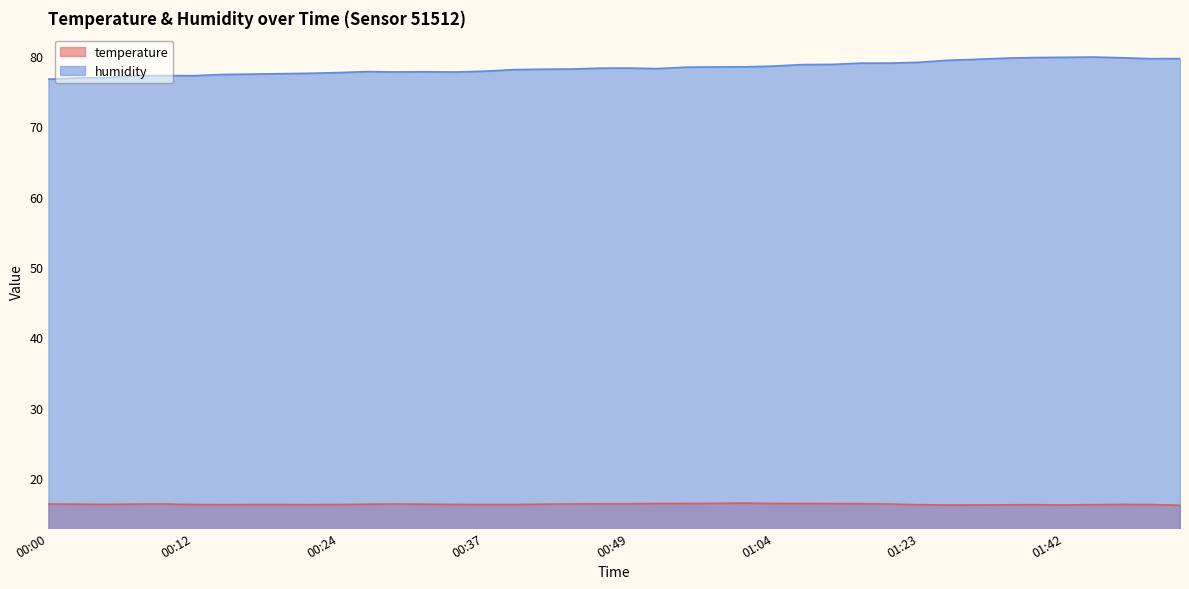

Does the chart display data point markers on the line(s)?

No